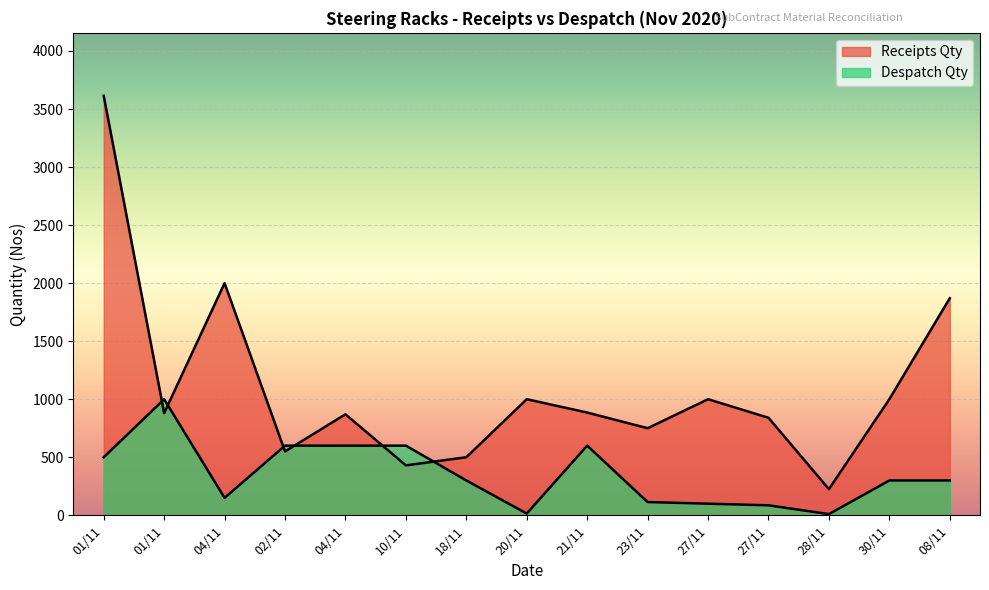

What is the label of the 10th point from the left?

23/11